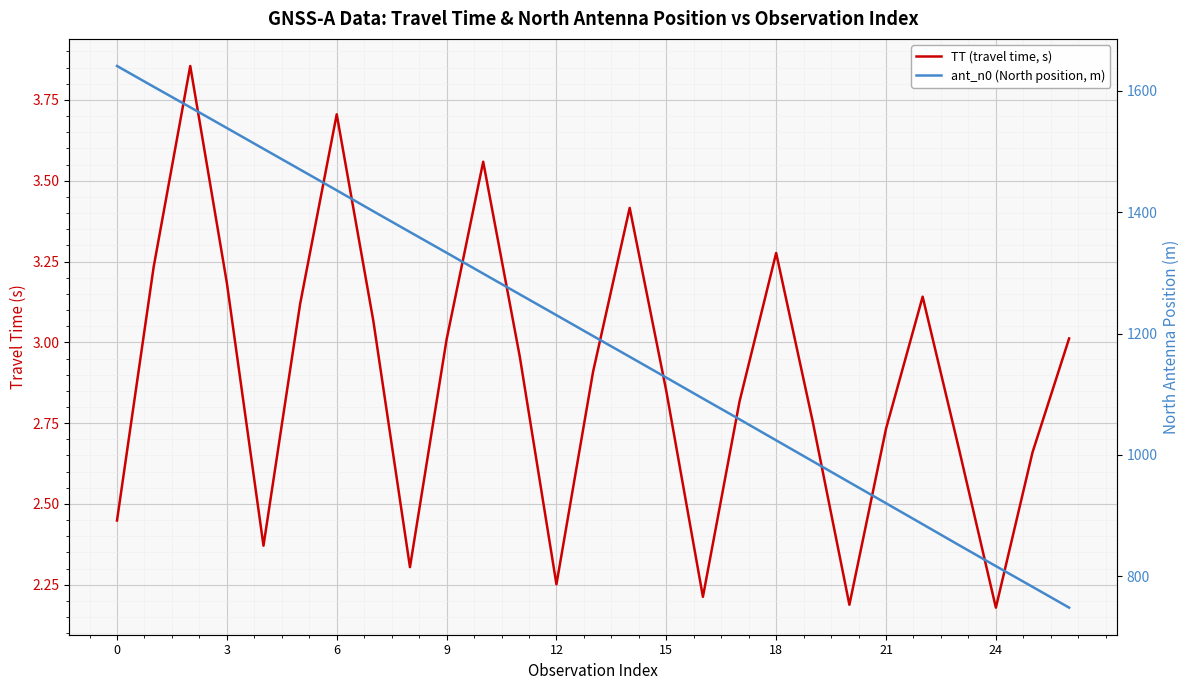

Is this an area chart (filled region under the line)?

No